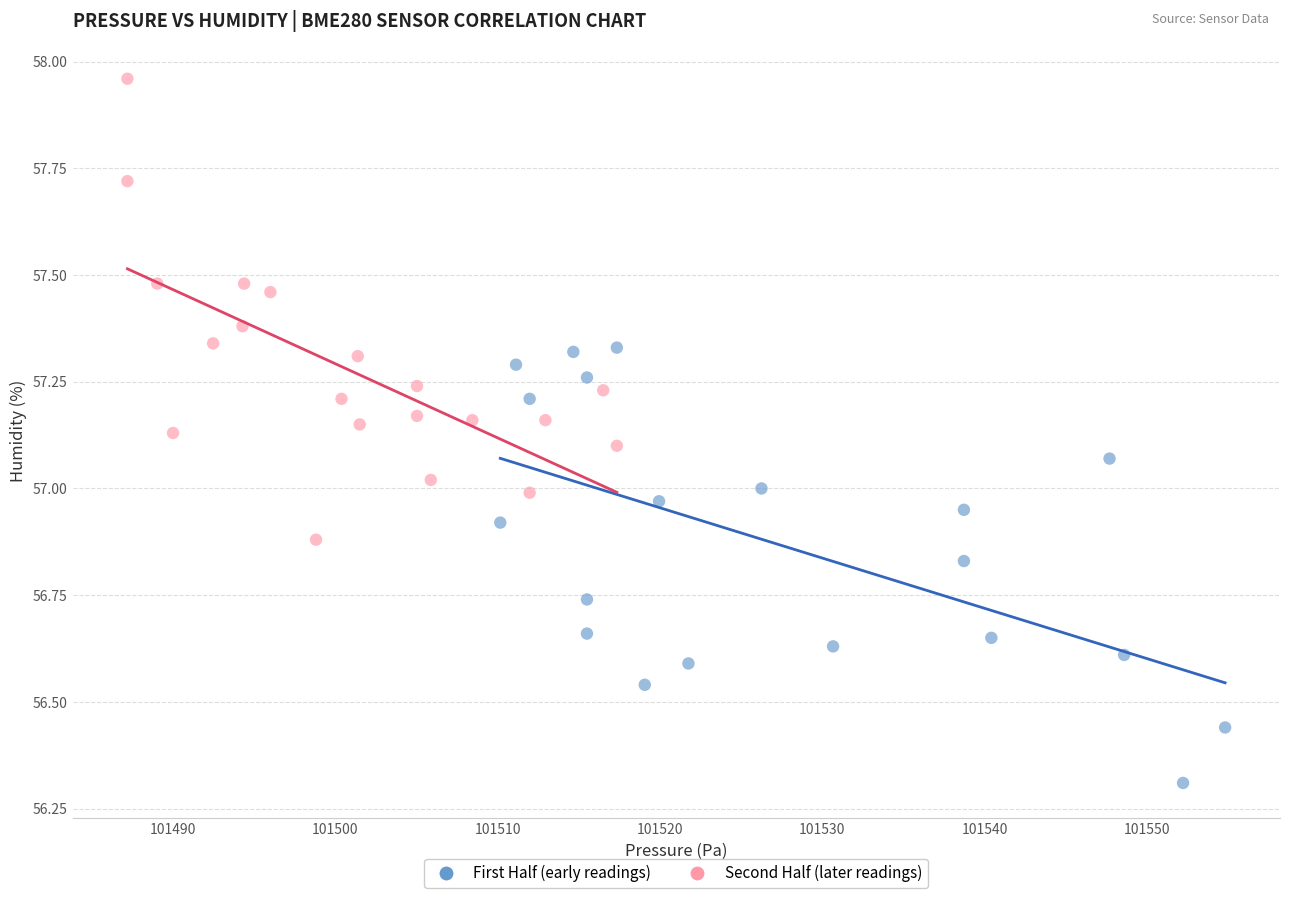

Which series has the widest spread of Y values?

Second Half (later readings)